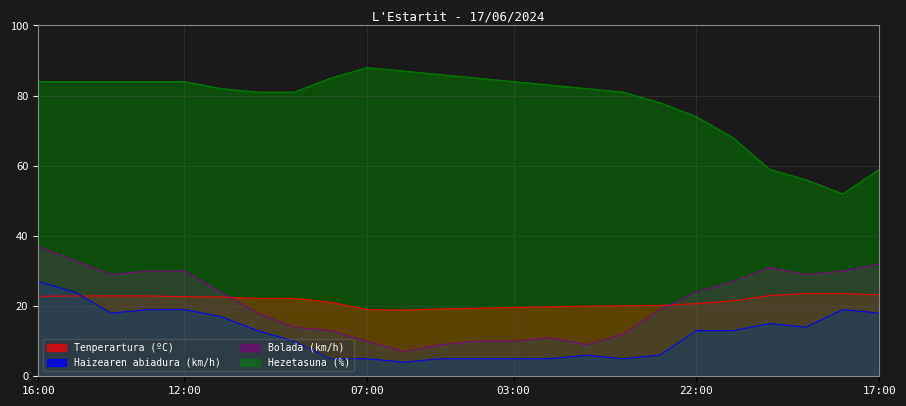

Rank the series at 05:00 from highest to lowest value.

Hezetasuna (%), Tenperartura (ºC), Bolada (km/h), Haizearen abiadura (km/h)